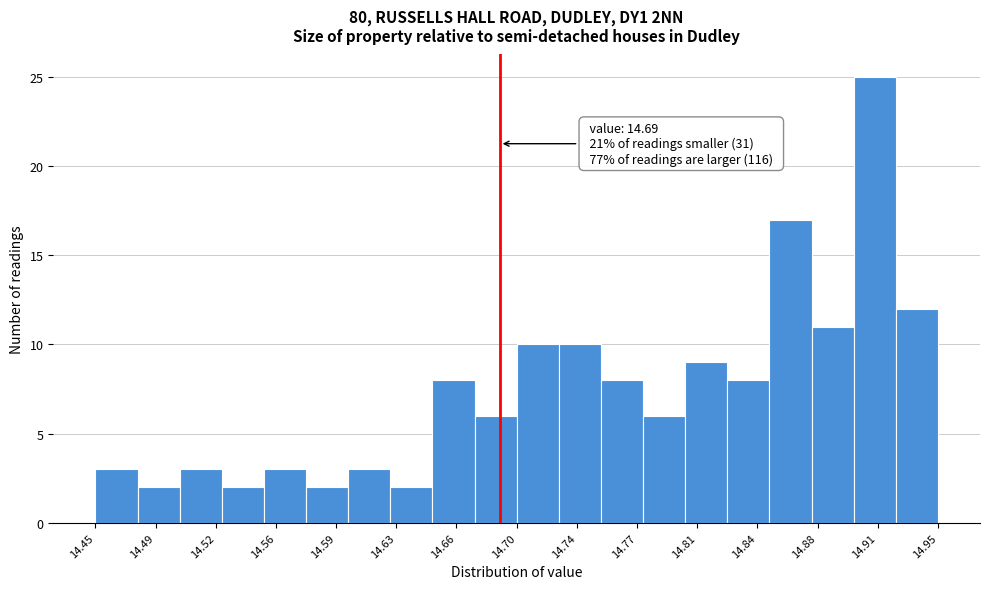

Over which range of the x-axis is the bar tallest?

14.900 to 14.925